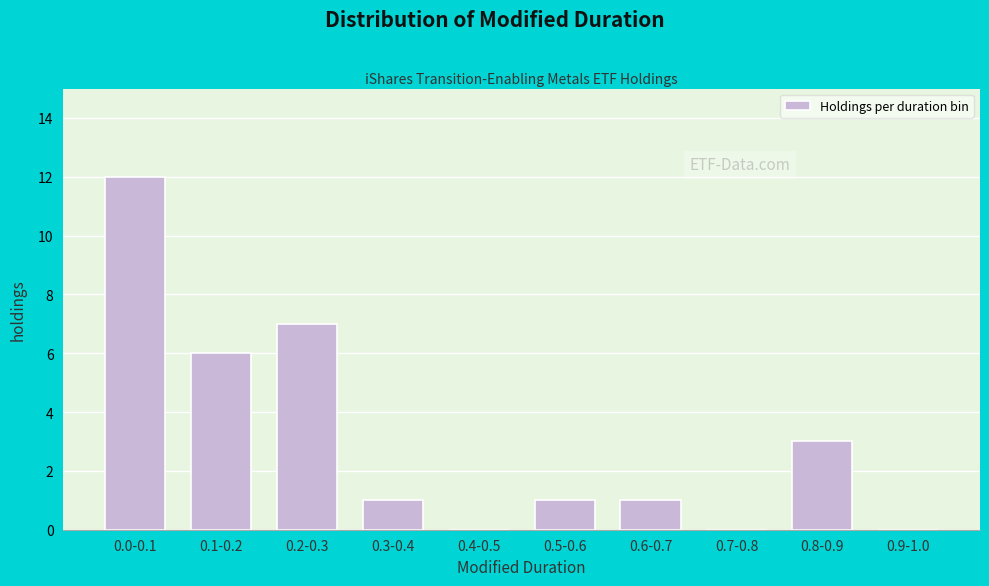

Reading left to right, extract all data points from this chart.

0.0-0.1=12	0.1-0.2=6	0.2-0.3=7	0.3-0.4=1	0.4-0.5=0	0.5-0.6=1	0.6-0.7=1	0.7-0.8=0	0.8-0.9=3	0.9-1.0=0